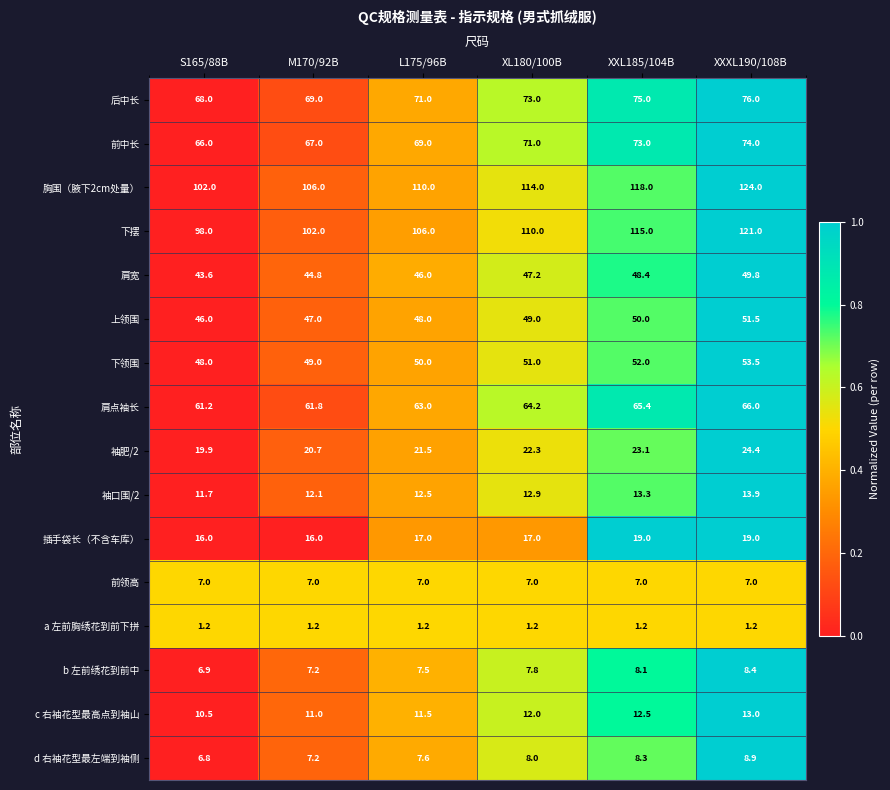

What is the difference between the c 右袖花型最高点到袖山 values at L175/96B and XXXL190/108B?

1.5